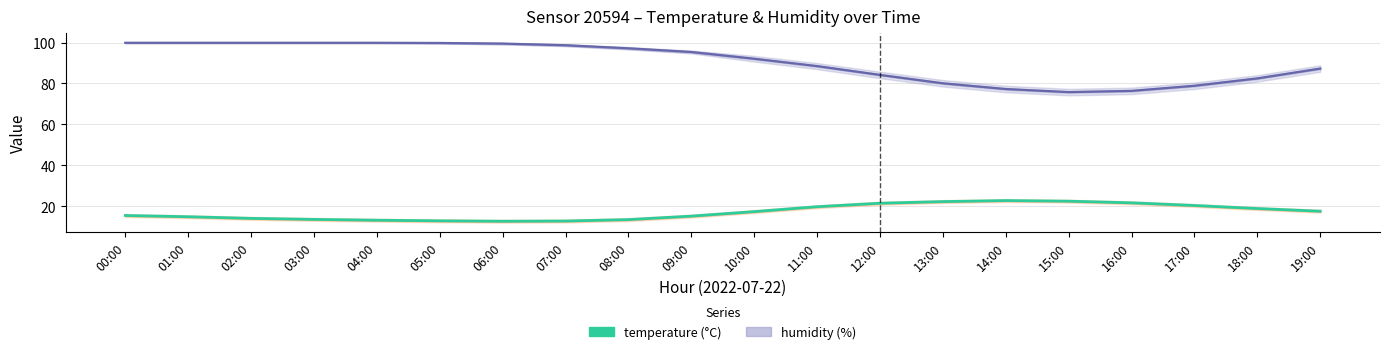

Is it true that humidity equals 99.8 at 05:00?

True